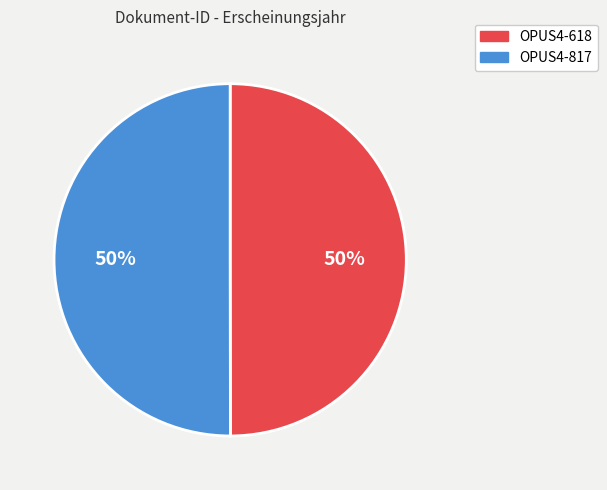

What percentage is the OPUS4-618 slice, to the nearest percent?

50%